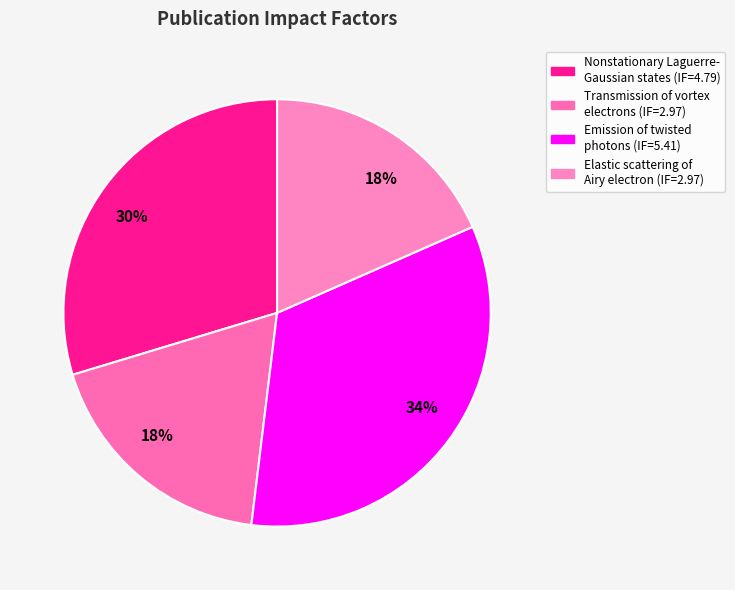

Which category has the smallest portion of the pie?

Transmission of vortex
electrons